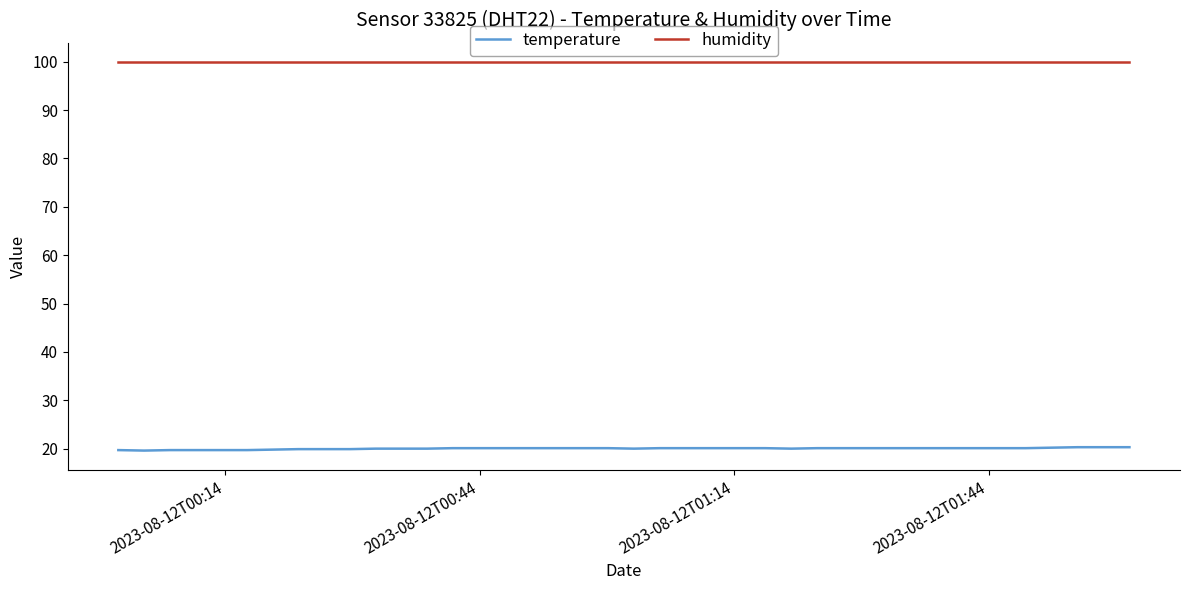

Which series has the largest total across all categories?

humidity